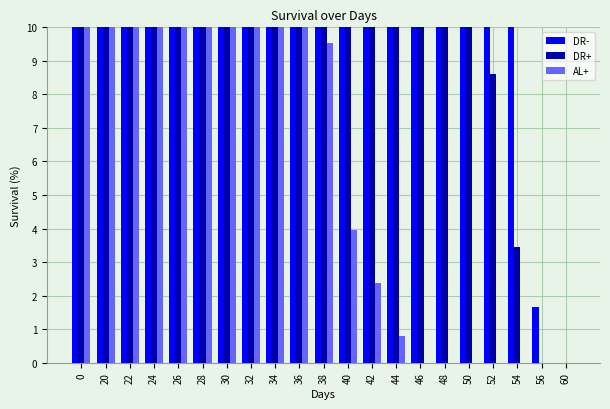

What is the total value across all series at 38?

143.4